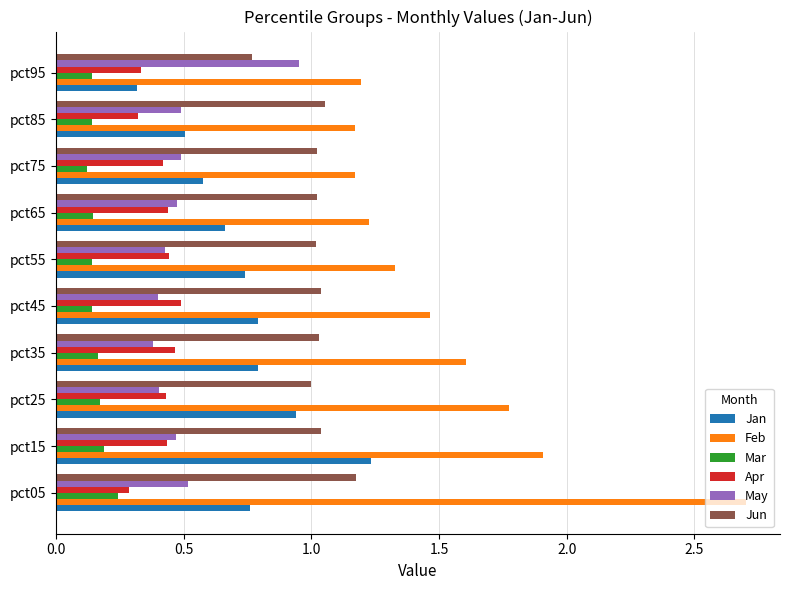

Where is Jun nearest to the value 0?

pct95